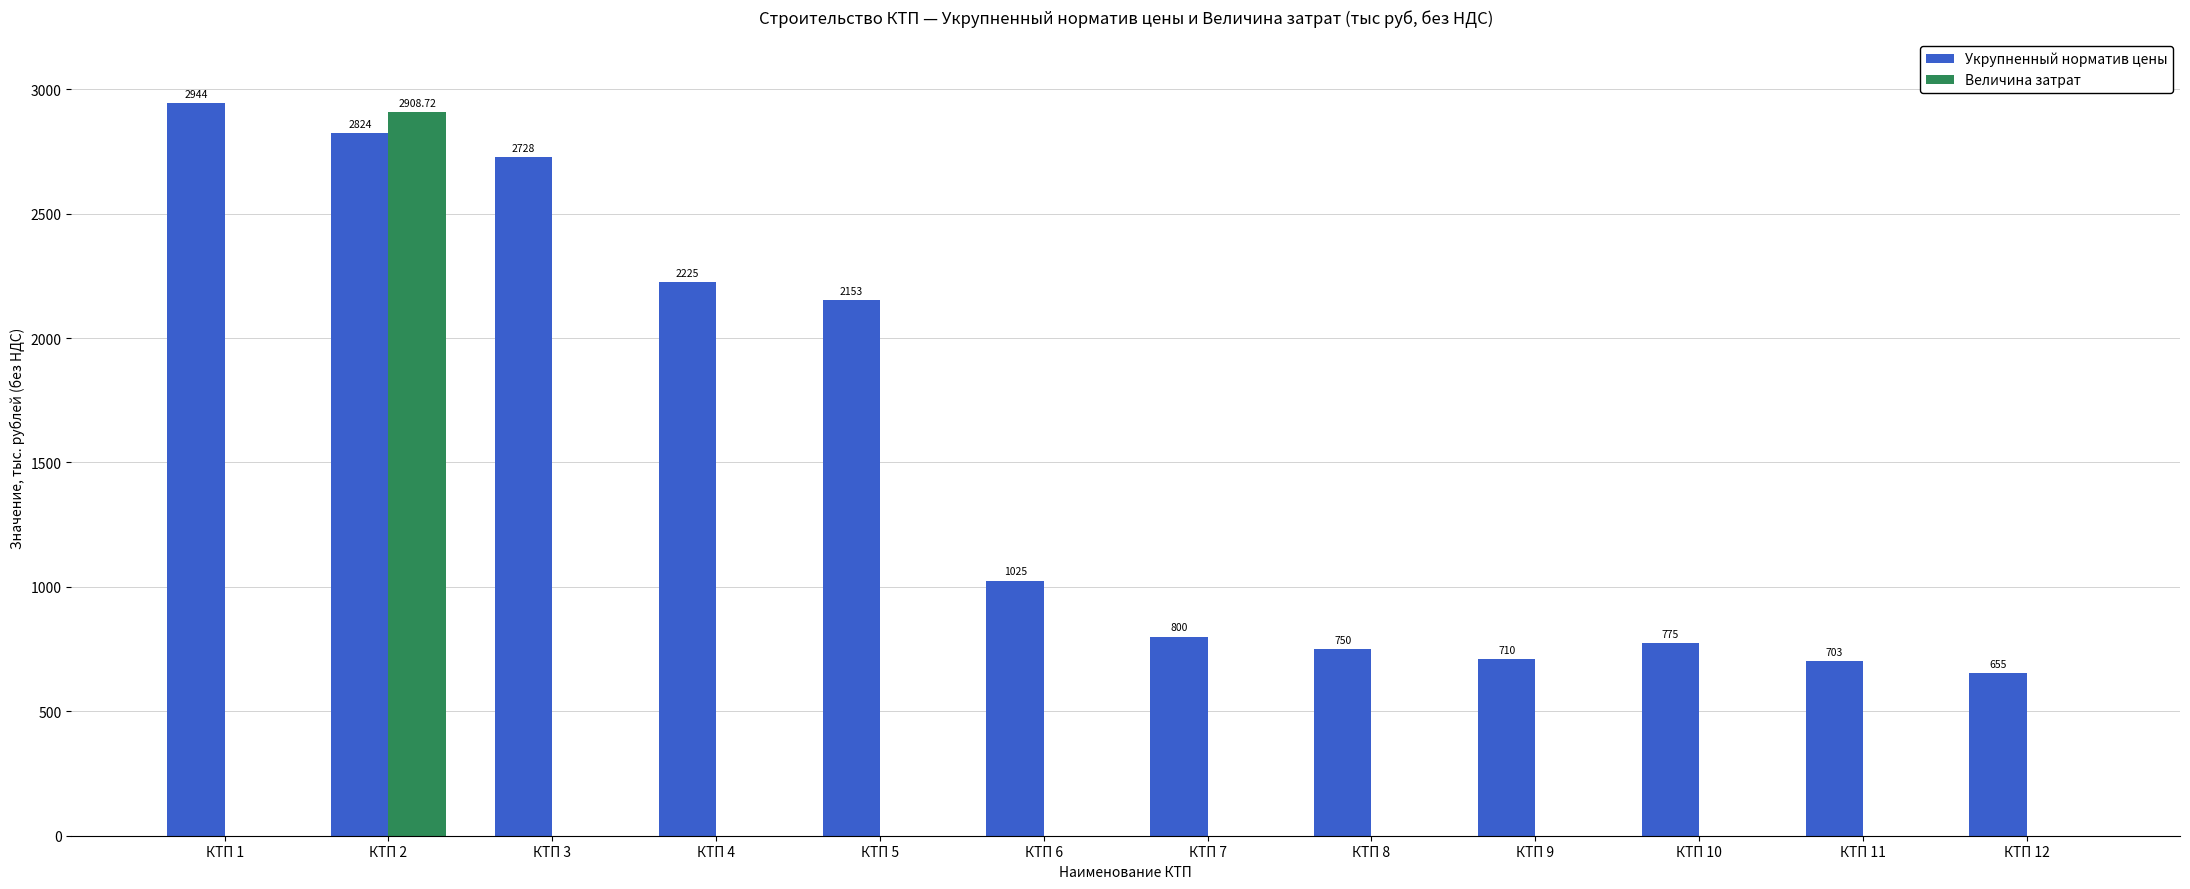

What is the sum of the Укрупненный норматив цены values at КТП 4 and КТП 7?

3025.0